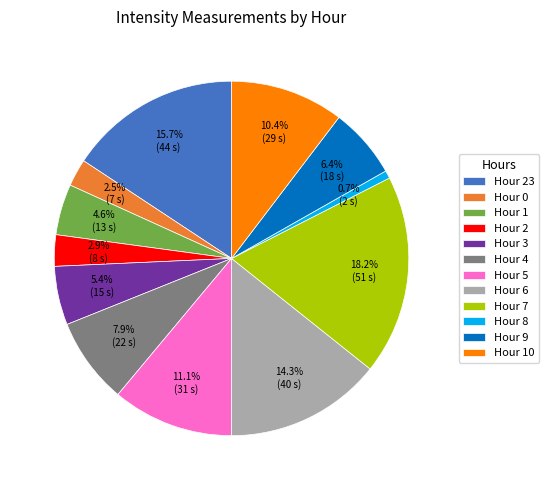

What is the ratio of the value at Hour 10 to the value at Hour 6?

0.7